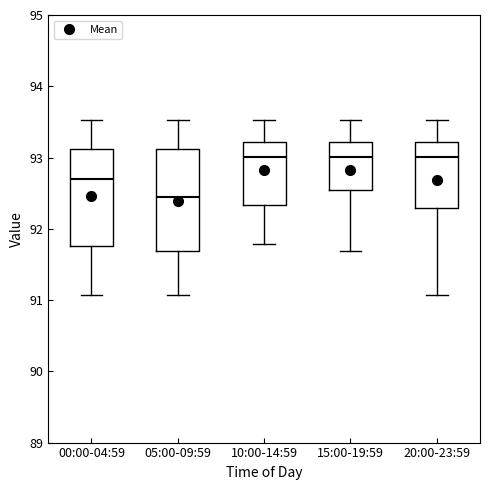

Reading left to right, transcribe this box plot: for each box, give where its median line is, the range the box spans, and where its two whiskers end, as read against the y-axis. The values are not printed on the chart, so give them approximately, as read against the axis.

00:00-04:59: median 92.7, box 91.8 to 93.1, whiskers 91.1 to 93.5
05:00-09:59: median 92.4, box 91.7 to 93.1, whiskers 91.1 to 93.5
10:00-14:59: median 93.0, box 92.3 to 93.2, whiskers 91.8 to 93.5
15:00-19:59: median 93.0, box 92.6 to 93.2, whiskers 91.7 to 93.5
20:00-23:59: median 93.0, box 92.3 to 93.2, whiskers 91.1 to 93.5